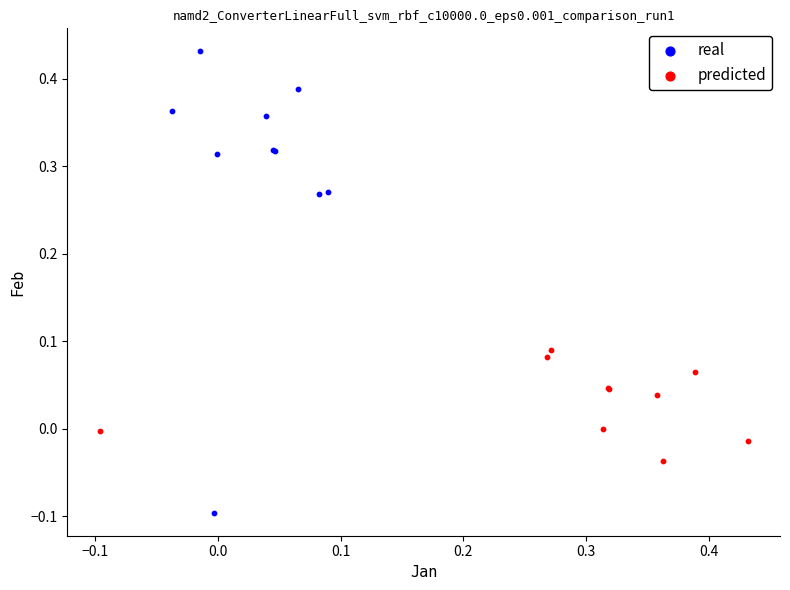

Which series has the largest Y range (max minus min)?

real